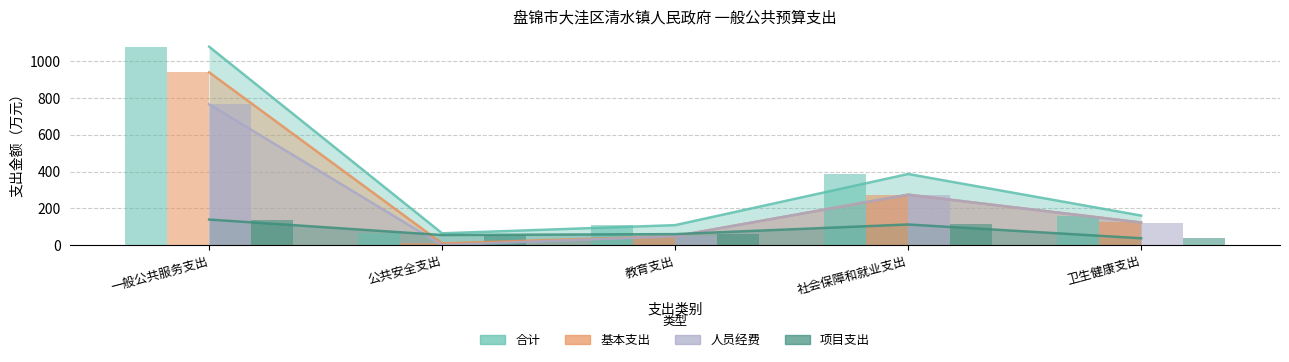

What is the value of the 合计 bar at the 4th from the left?

387.0